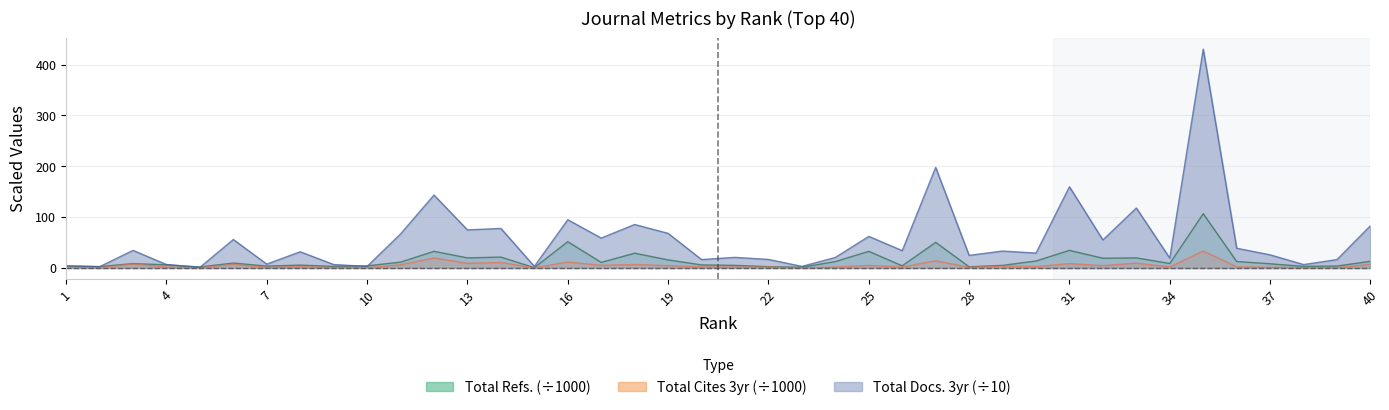

How many data points in Total Cites (3years) are above 2?

22